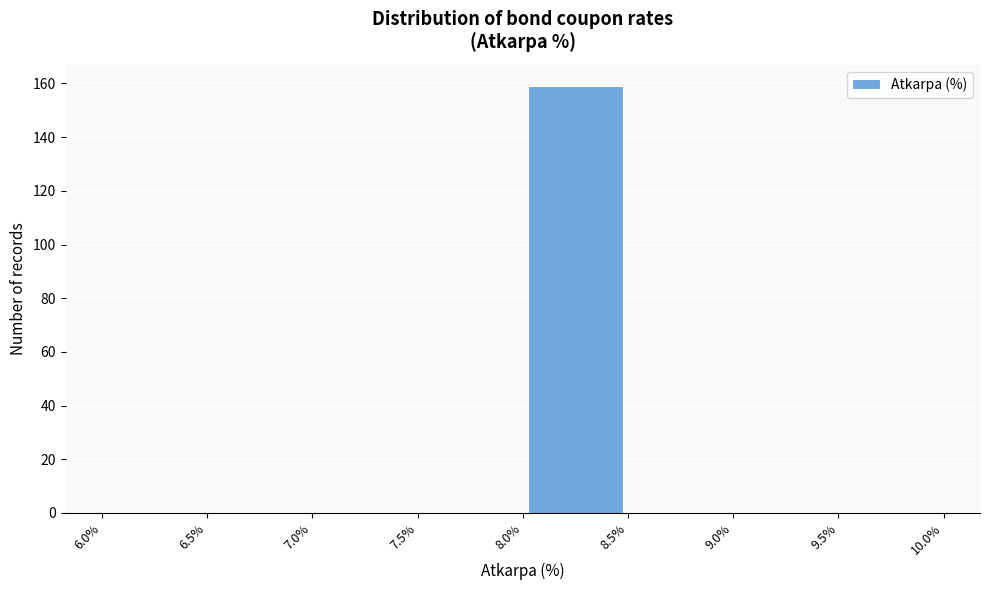

How tall is the bar that spans 8.0% to 8.5% on the x-axis? The values are not printed on the chart, so give them approximately, as read against the axis.

160